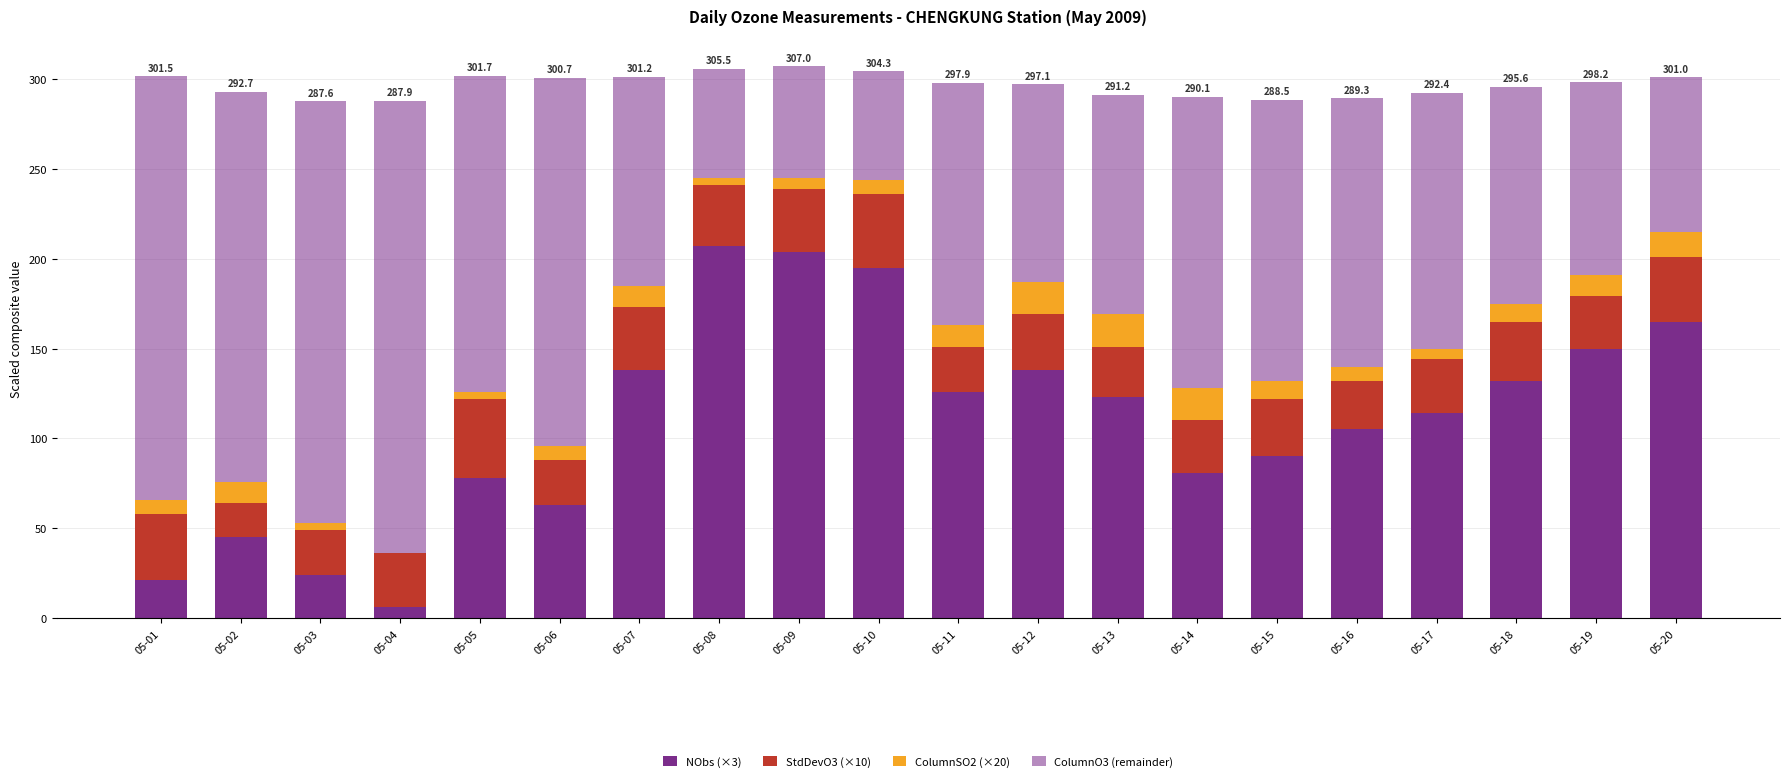

Does the chart contain stacked bars?

Yes